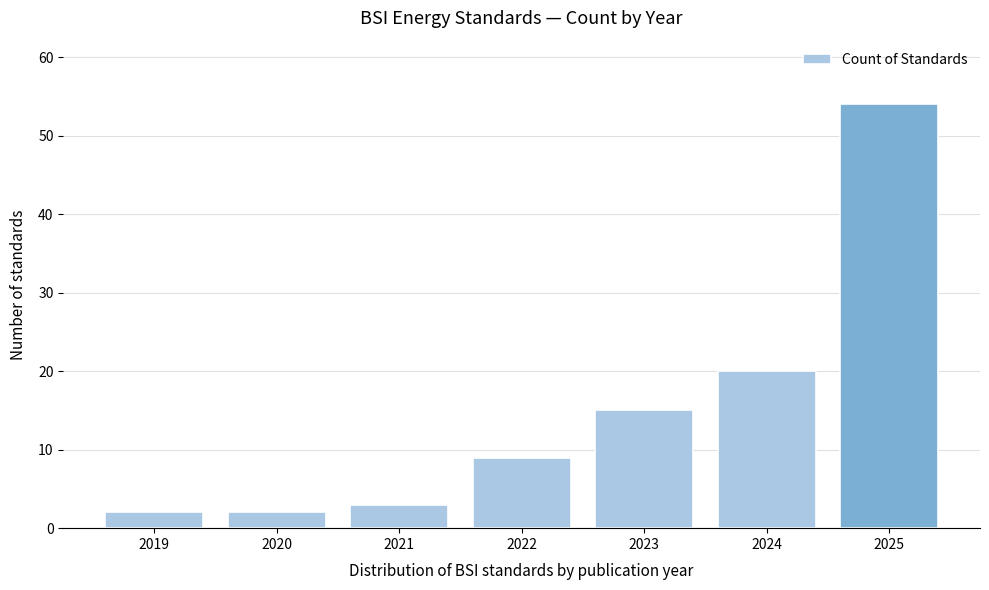

Reading left to right, transcribe all the data shown in this chart.

2019=2	2020=2	2021=3	2022=9	2023=15	2024=20	2025=54